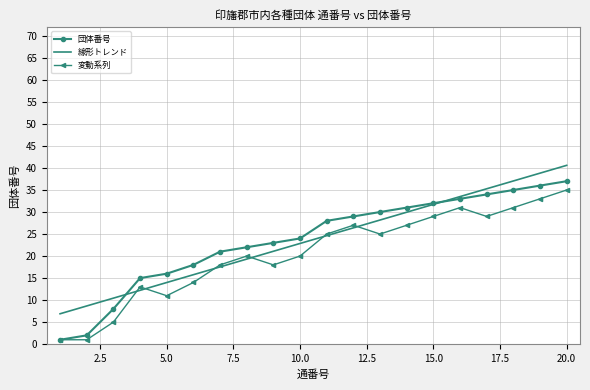

Which series has the widest spread of values?

団体番号